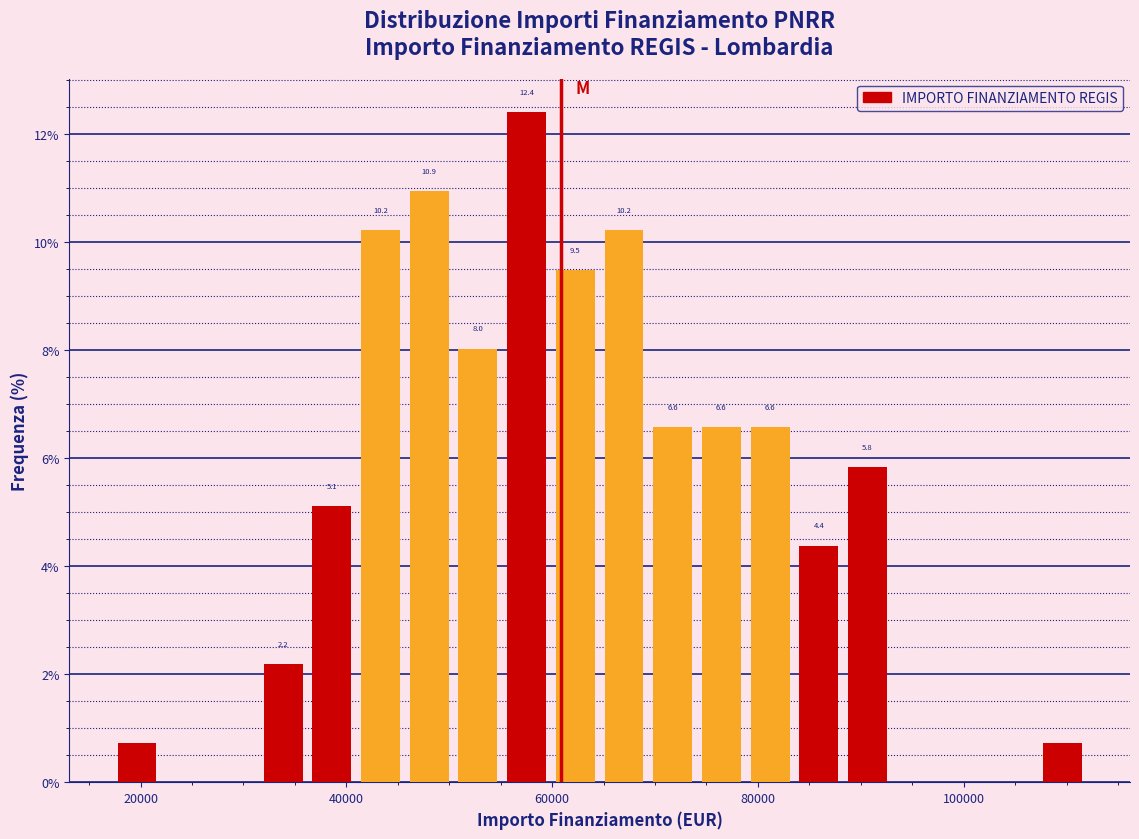

Read against the x-axis, roughly where is the centre of the tallest bar?

58000